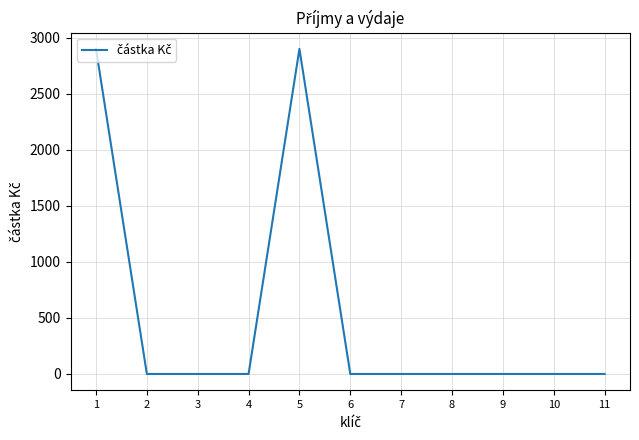

Reading left to right, transcribe all the data shown in this chart.

2900	0	0	0	2900	0	0	0	0	0	0